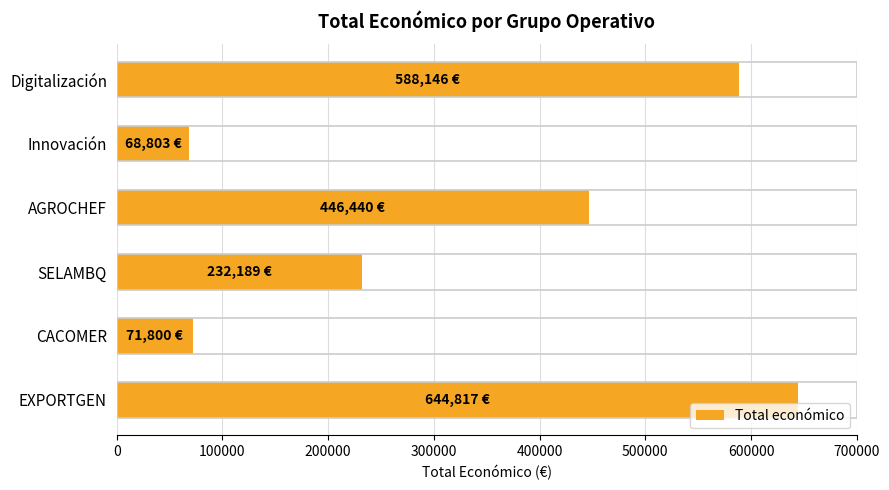

What is the difference between the values at CACOMER and SELAMBQ?

160389